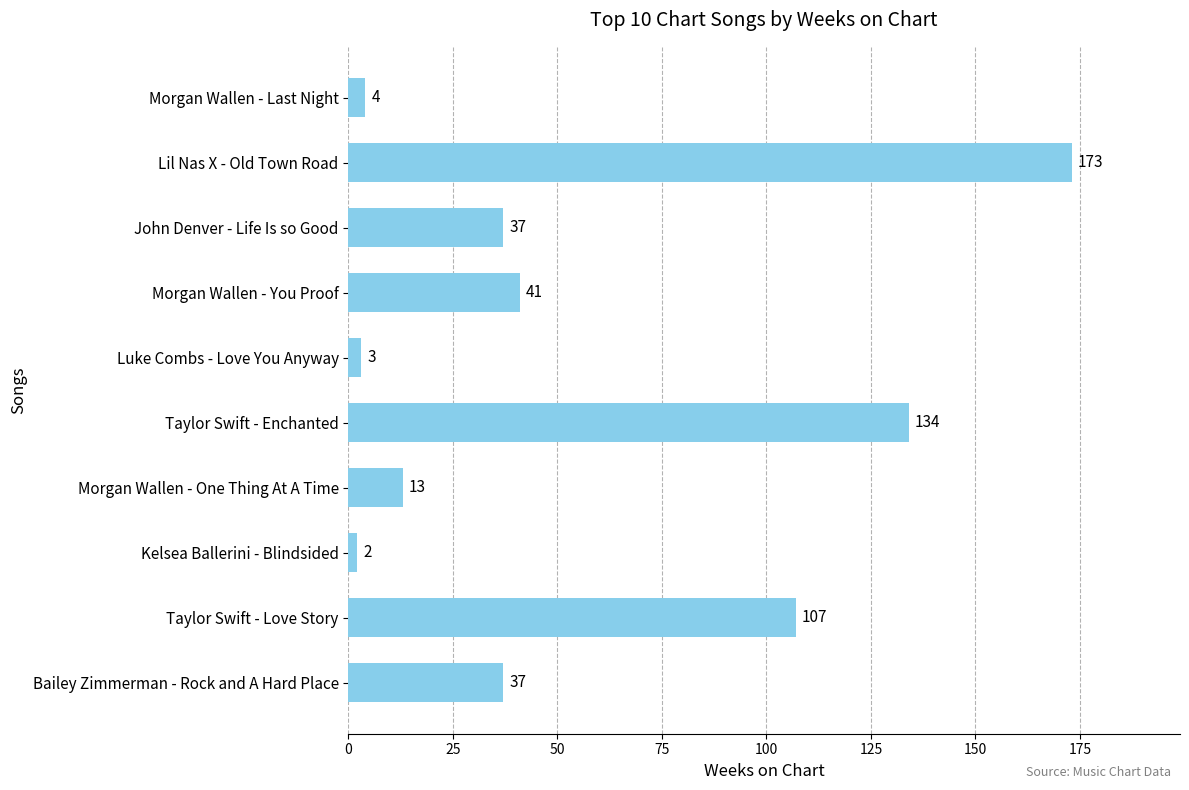

Read the value at Taylor Swift - Love Story.

107